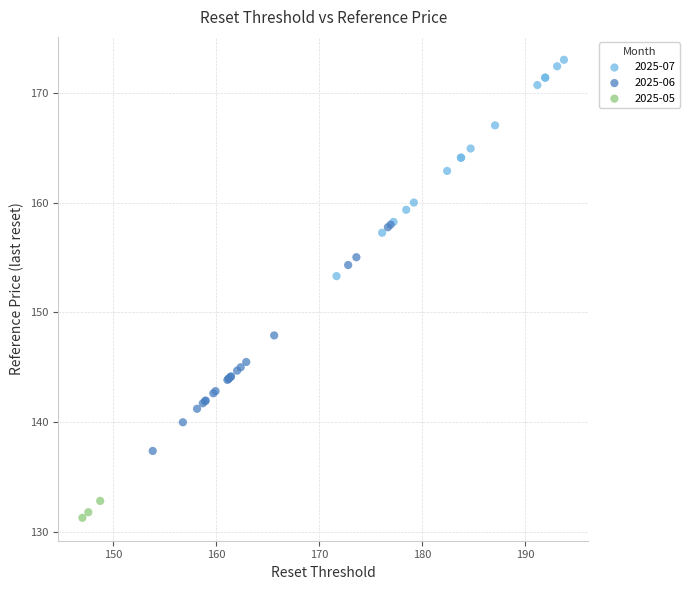

Which series contains the lowest Y value?

2025-05